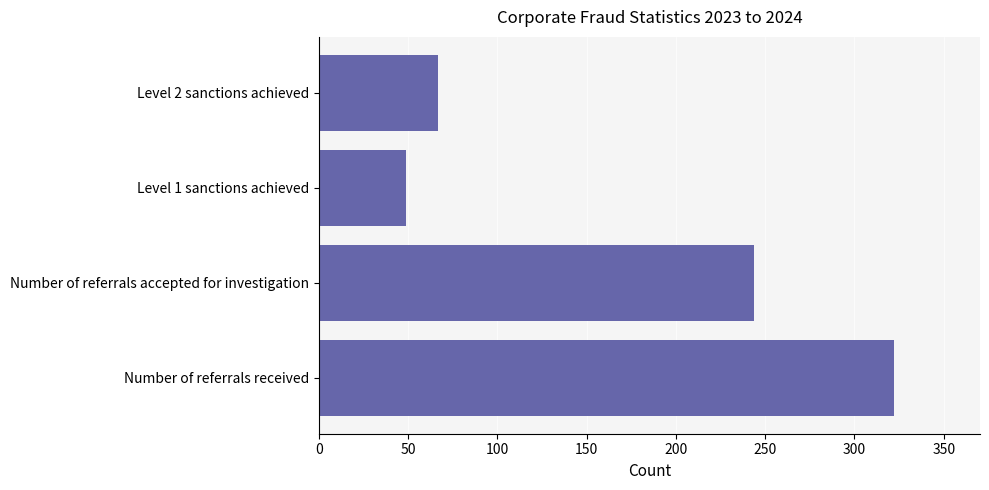

Reading bottom to top, list all the values displayed in this chart.

Number of referrals received=322	Number of referrals accepted for investigation=244	Level 1 sanctions achieved=49	Level 2 sanctions achieved=67